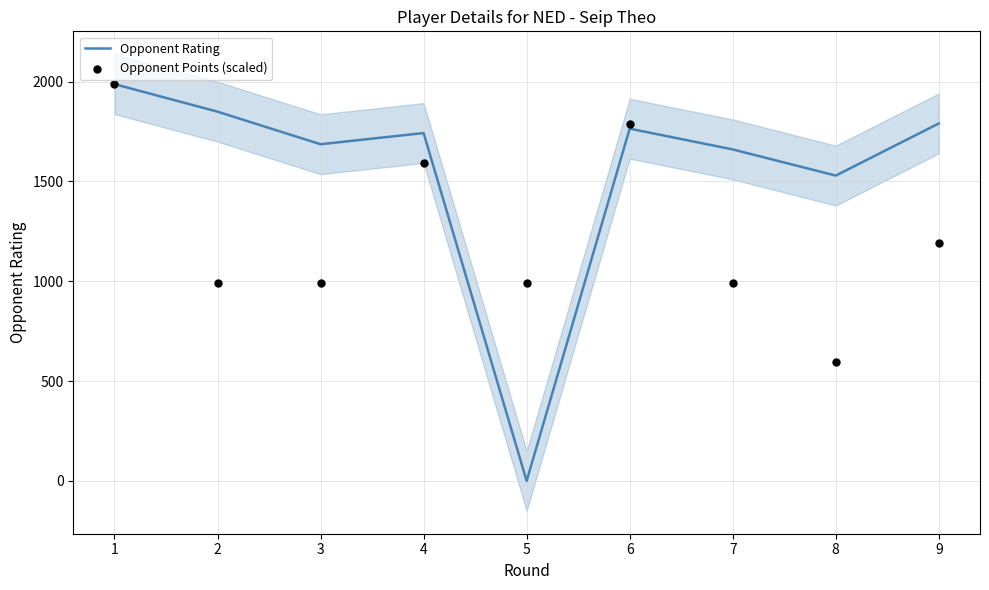

Which series contains the highest Y value?

Opponent Rating